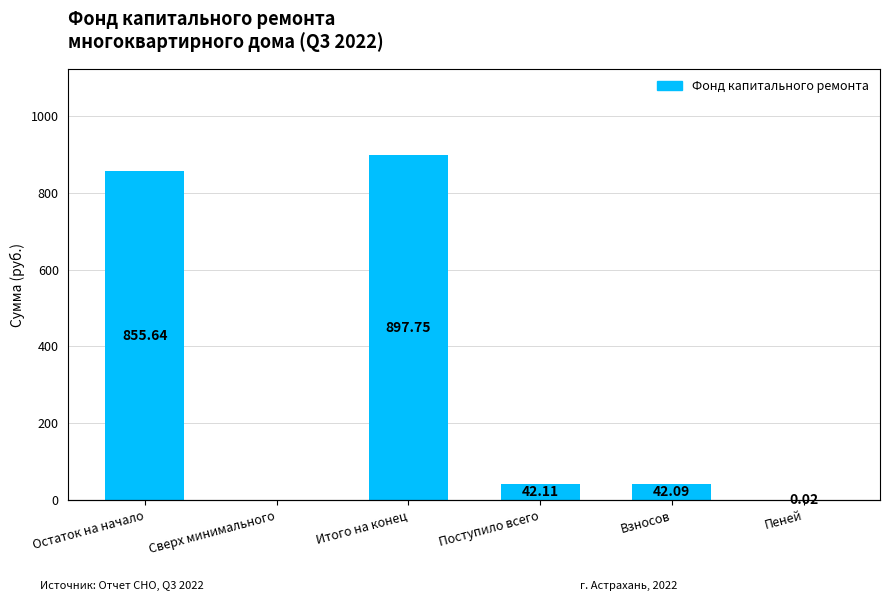

List the labels in order of value, smallest first.

Сверх минимального, Пеней, Взносов, Поступило всего, Остаток на начало, Итого на конец